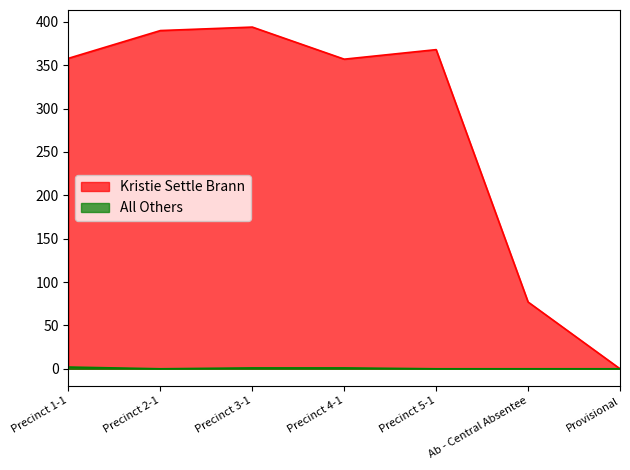

What is the total value across all series at Precinct 3-1?

395